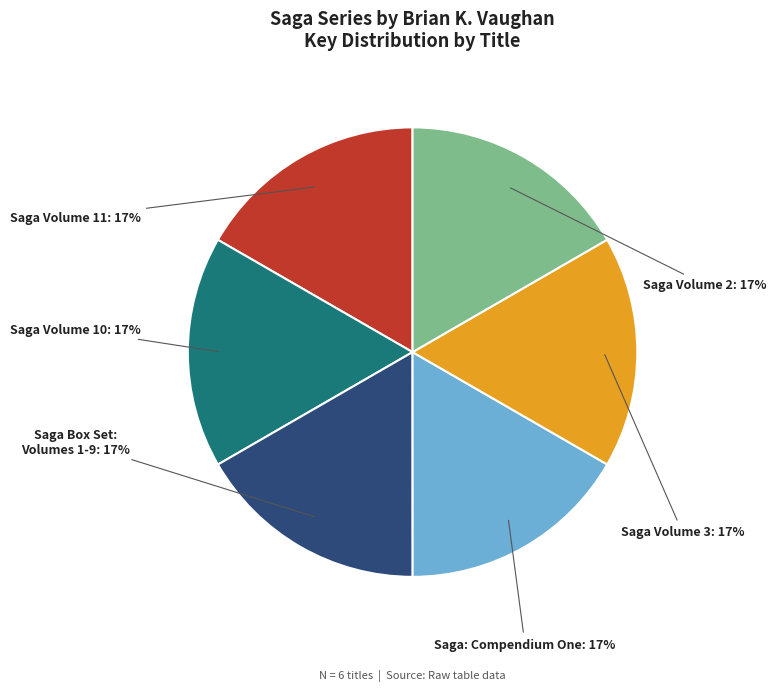

Approximately how many times larger is the value at Saga Volume 10 compared to Saga Volume 2?

1.0